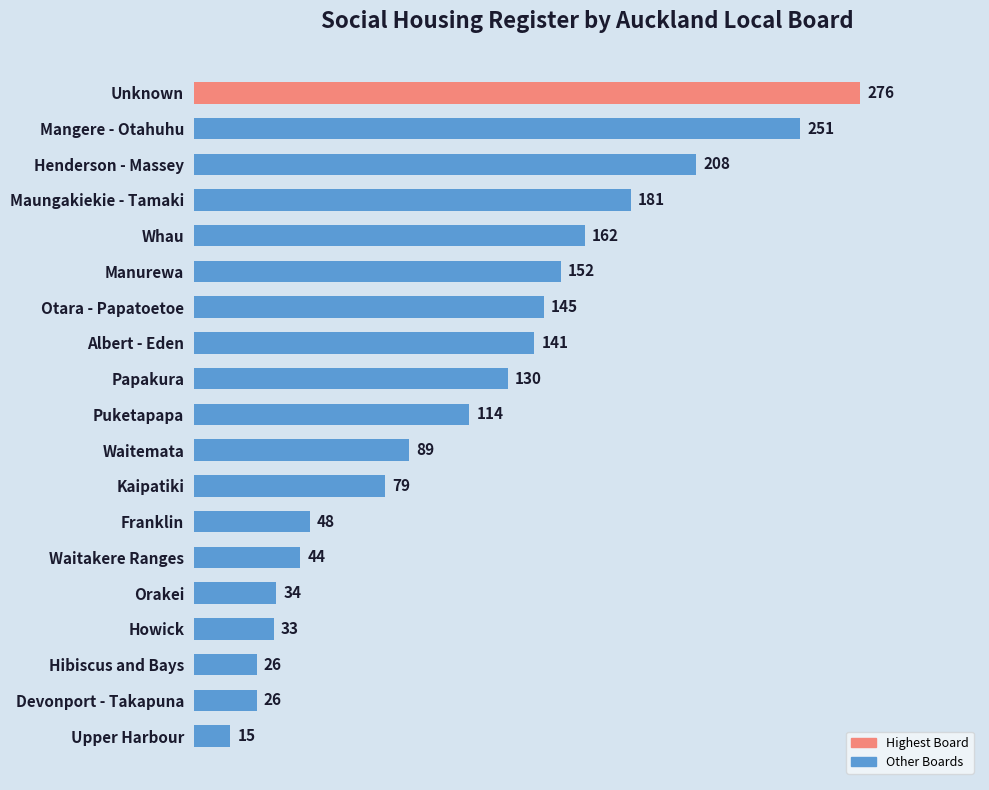

What value does the data have at Papakura, to the nearest 5?

130